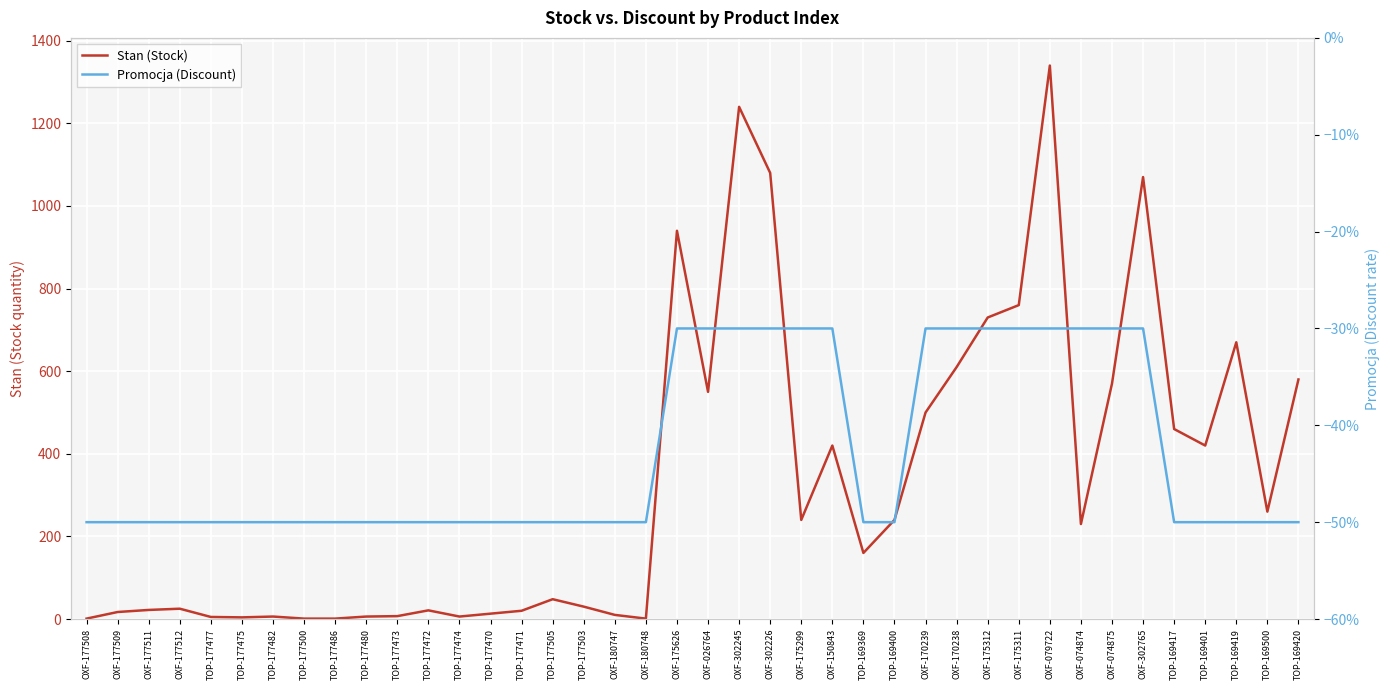

Count the number of data series in this chart.

2